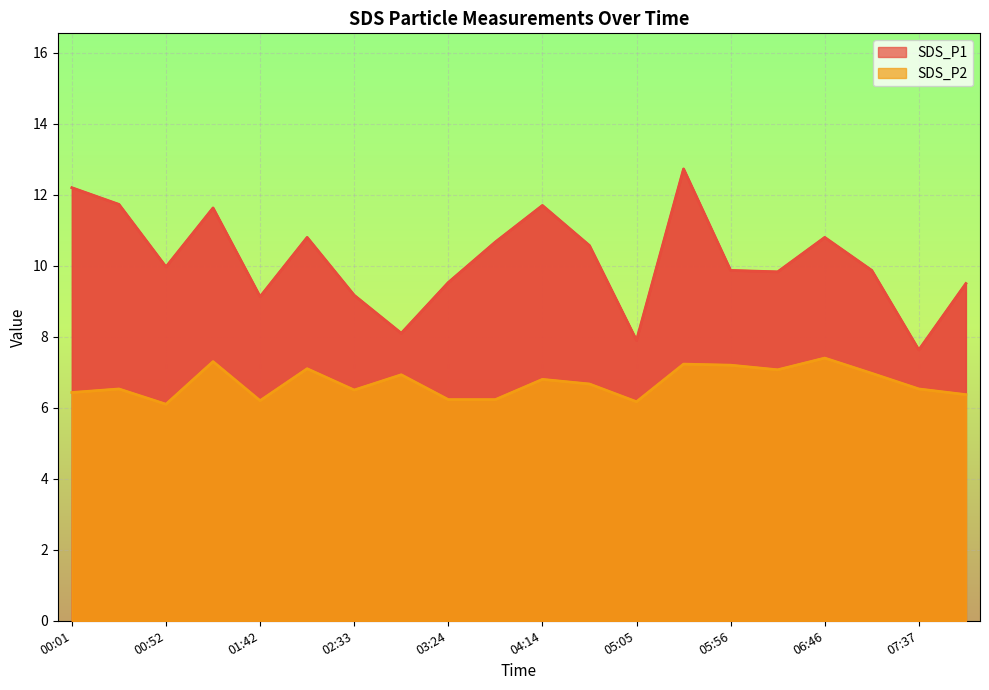

At which category is the sum across all series the highest?

05:30